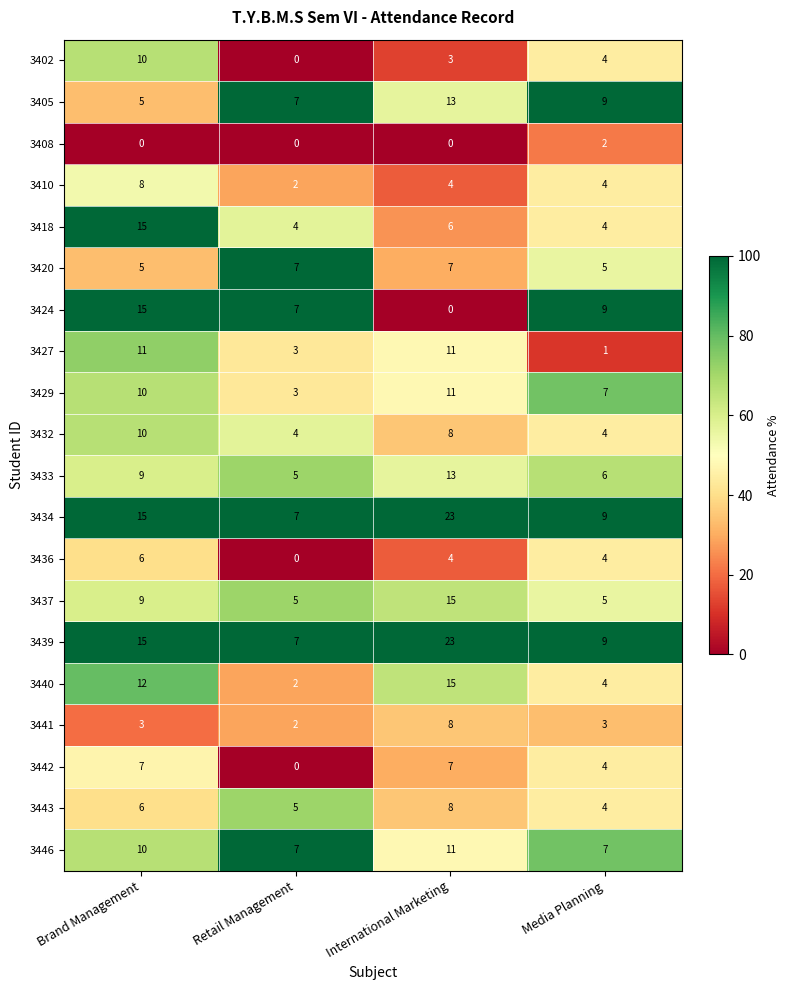

What is the difference between the maximum and minimum values in the 3432 series?

6